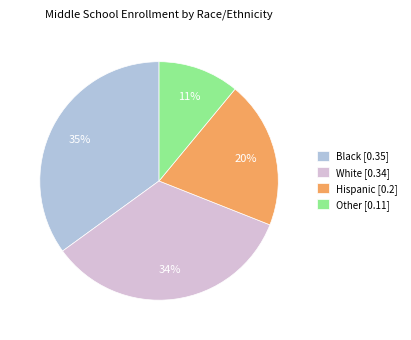

Count the number of slices in the pie.

4